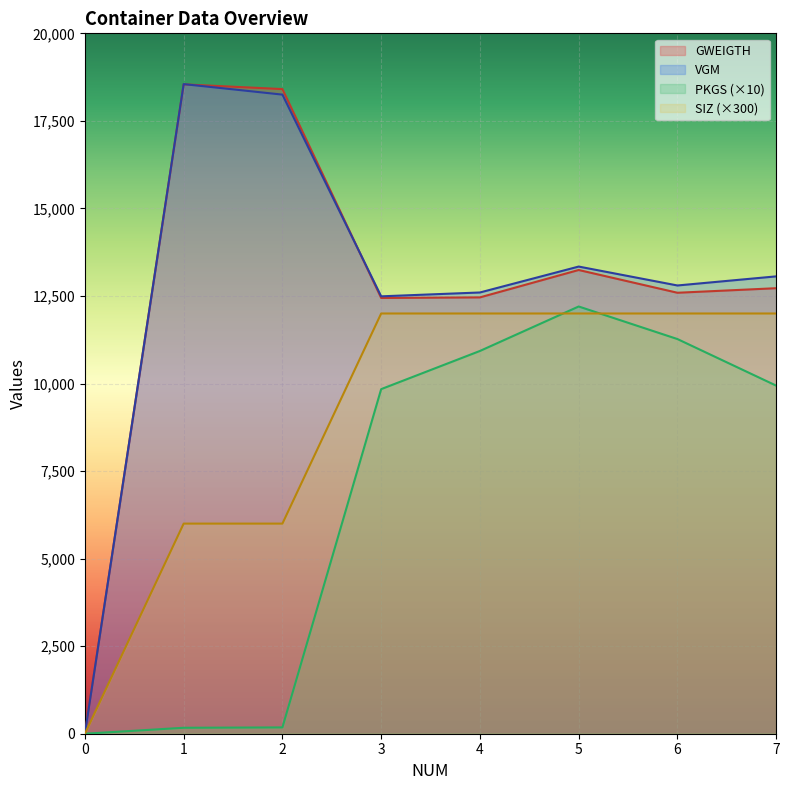

What is the value of the PKGS point at the 4th from the left?

9840